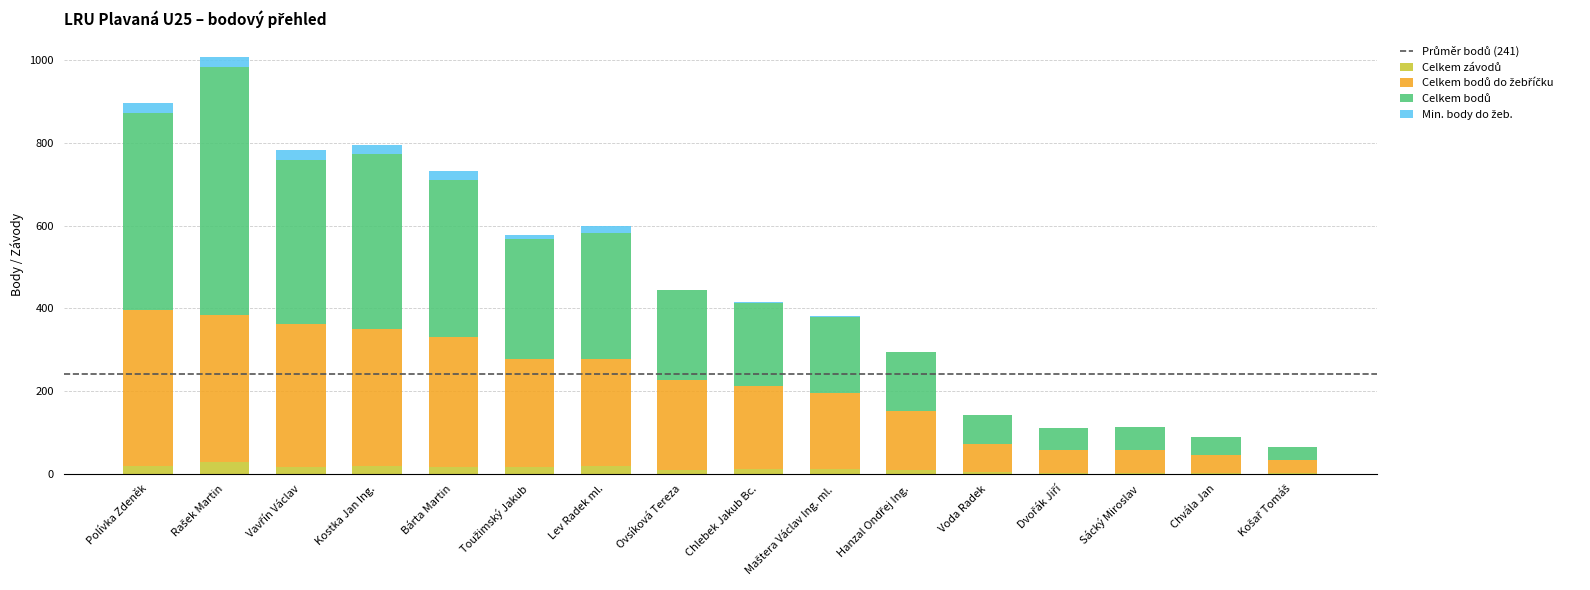

The Celkem závodů series shows 18 at Lev Radek ml.. True or false?

True